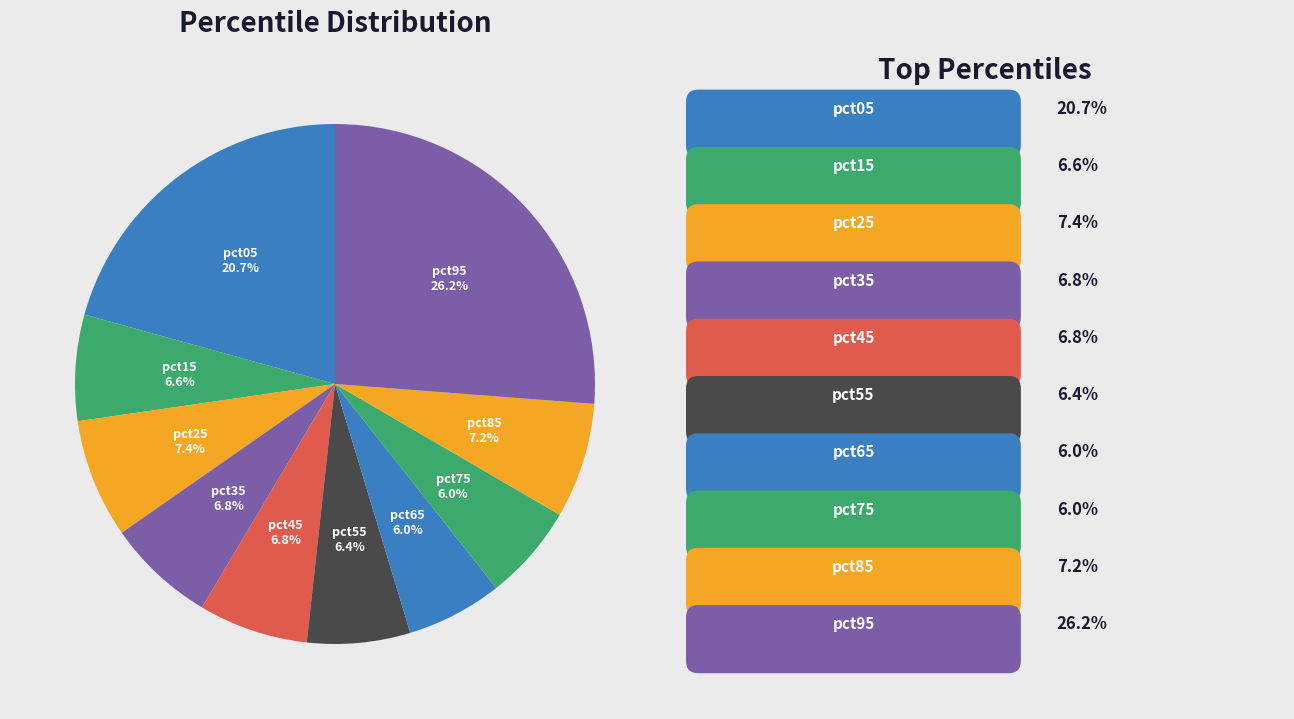

Does any single category account for the majority?

No